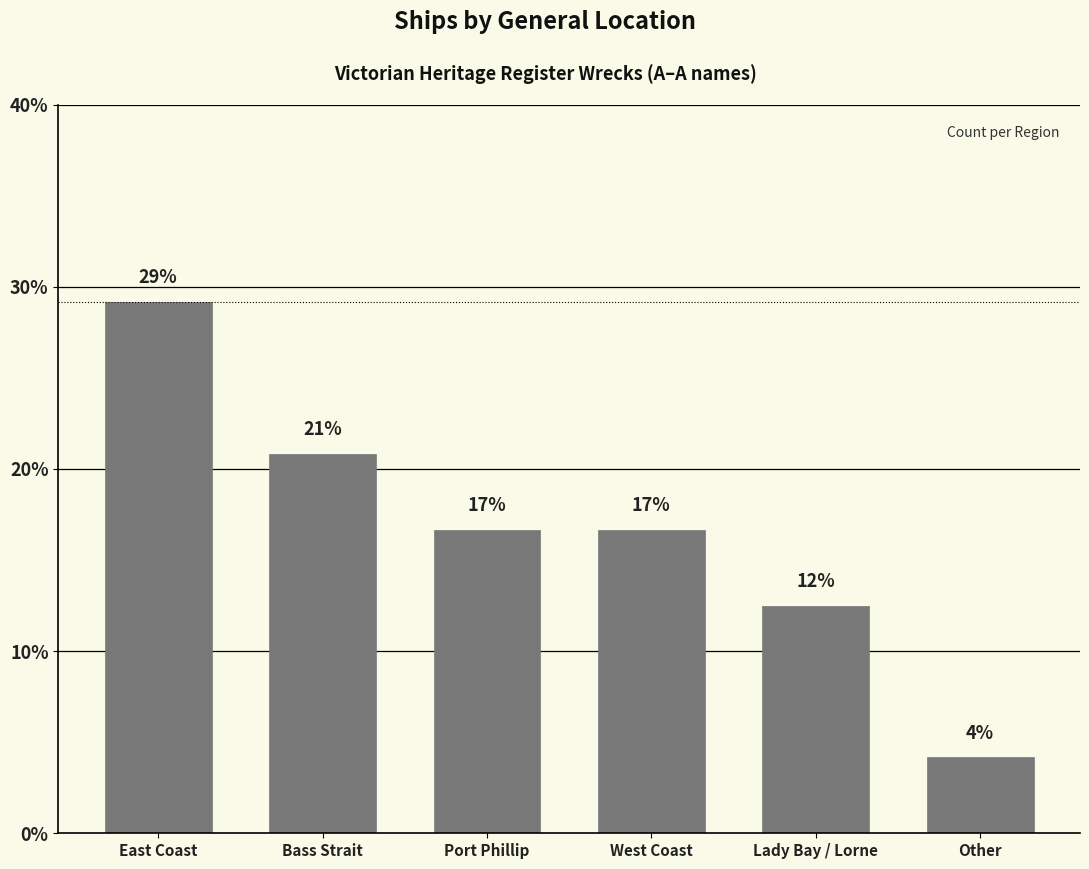

What is the maximum value shown in the chart?

29.2